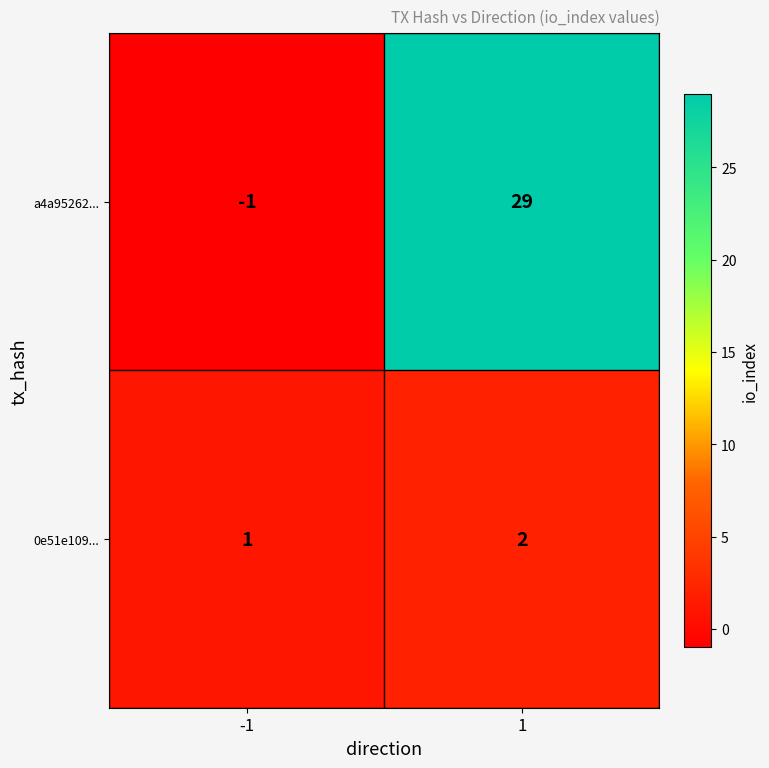

What is the difference between the a4a95262... values at 1 and -1?

30